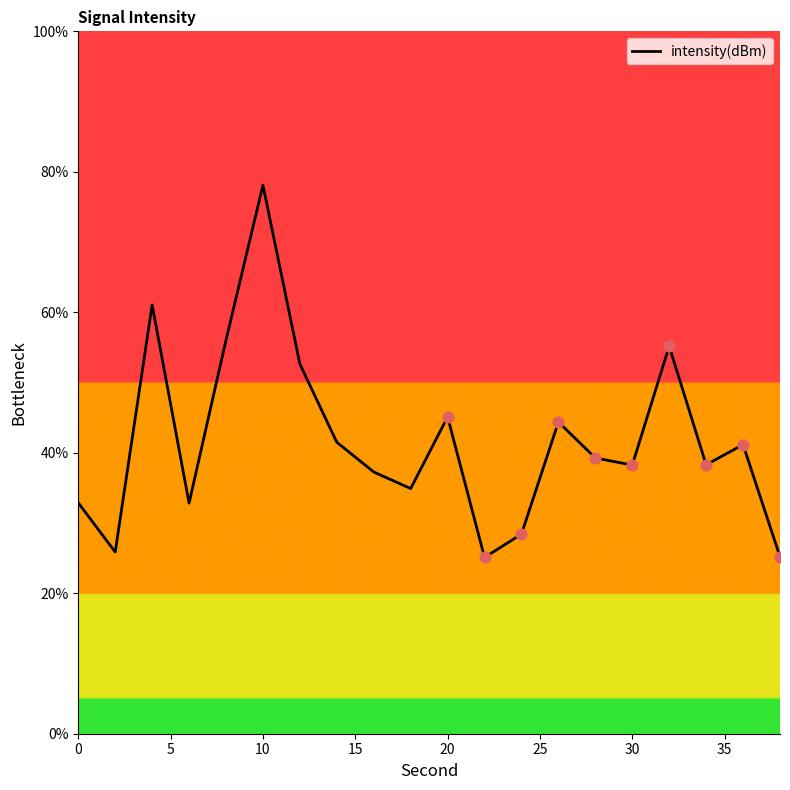

What is the greatest value displayed?

78.1